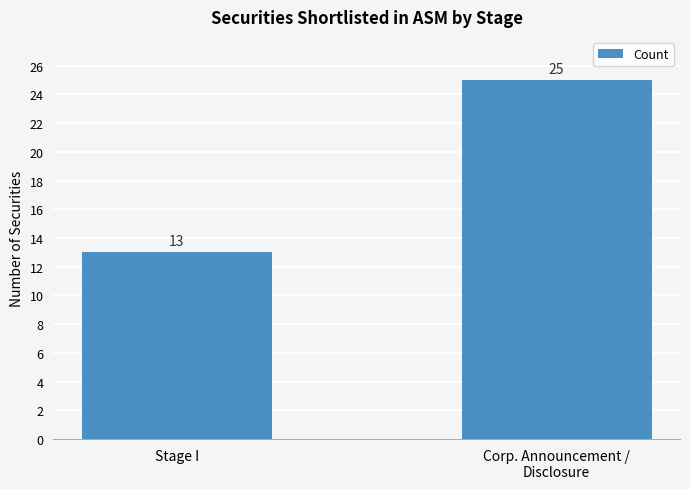

Reading left to right, list all the values displayed in this chart.

13	25